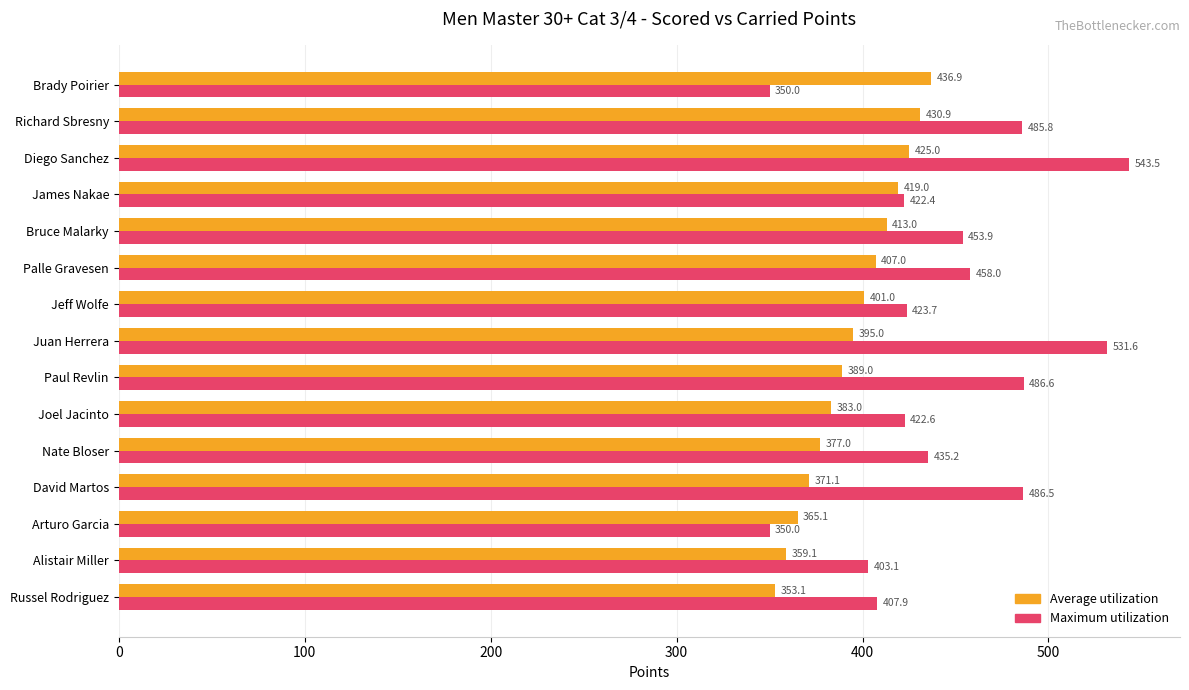

What is the difference between the Average utilization values at Nate Bloser and Paul Revlin?

12.0